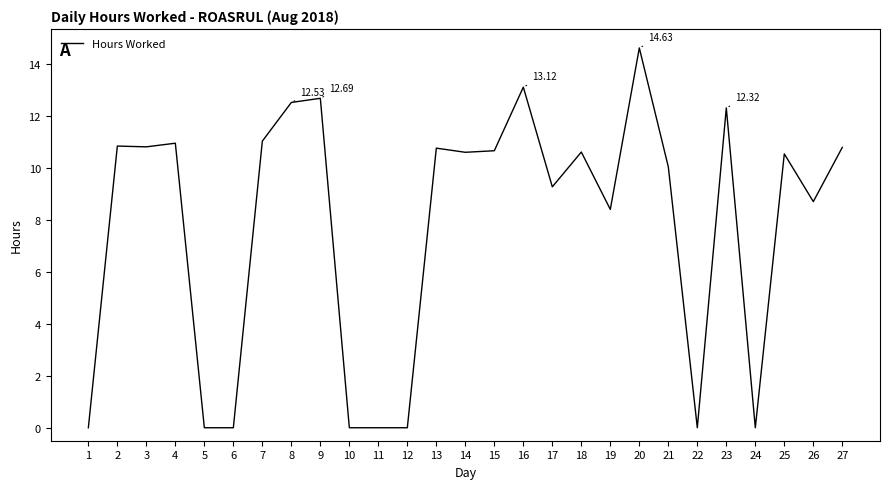

Does the chart display data point markers on the line(s)?

No